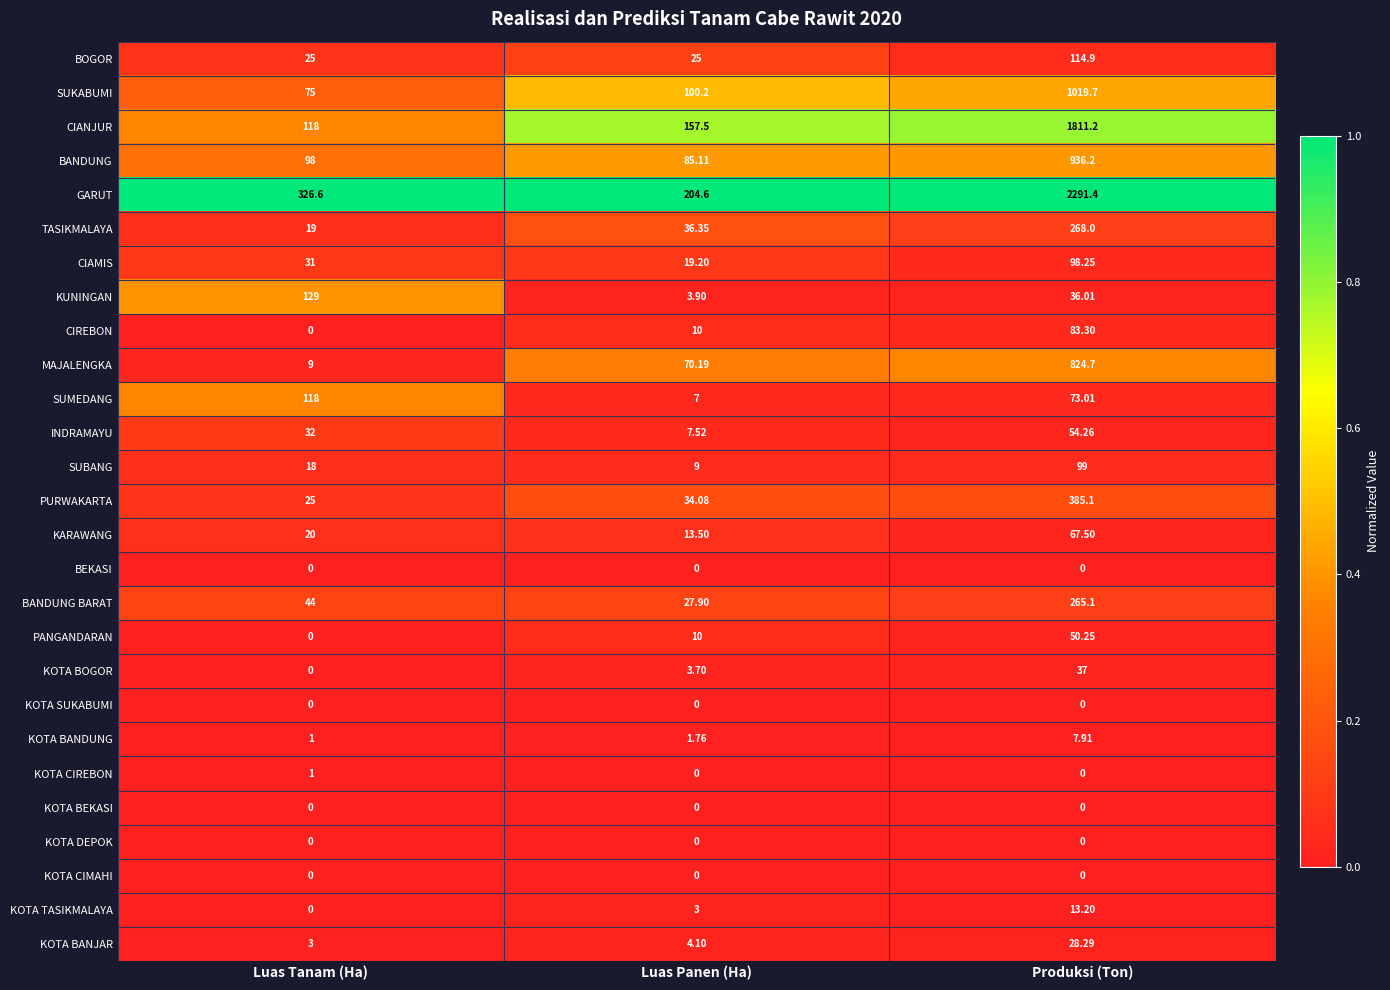

What is the total value across all series at Produksi (Ton)?

8564.3